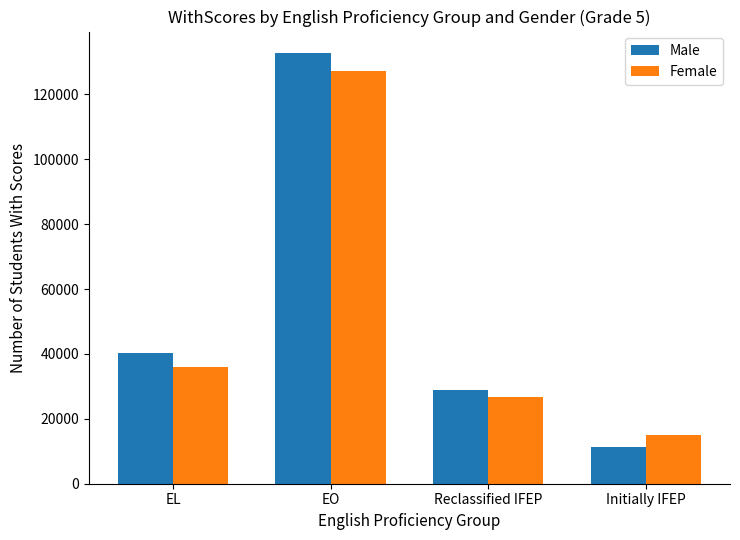

What is the label of the 4th bar from the right?

EL